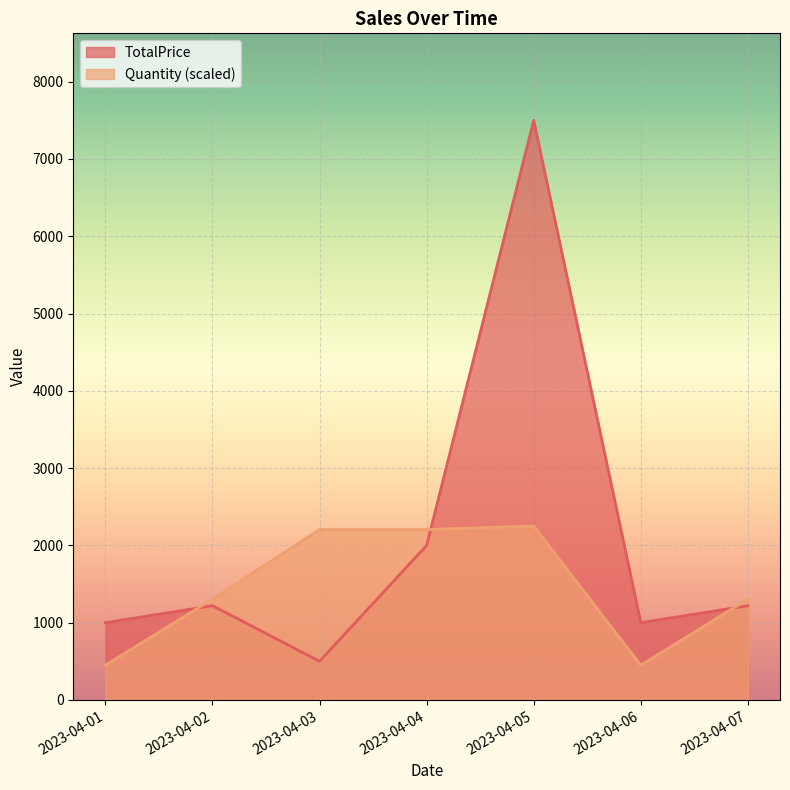

Which category has the highest value in the TotalPrice series?

2023-04-05